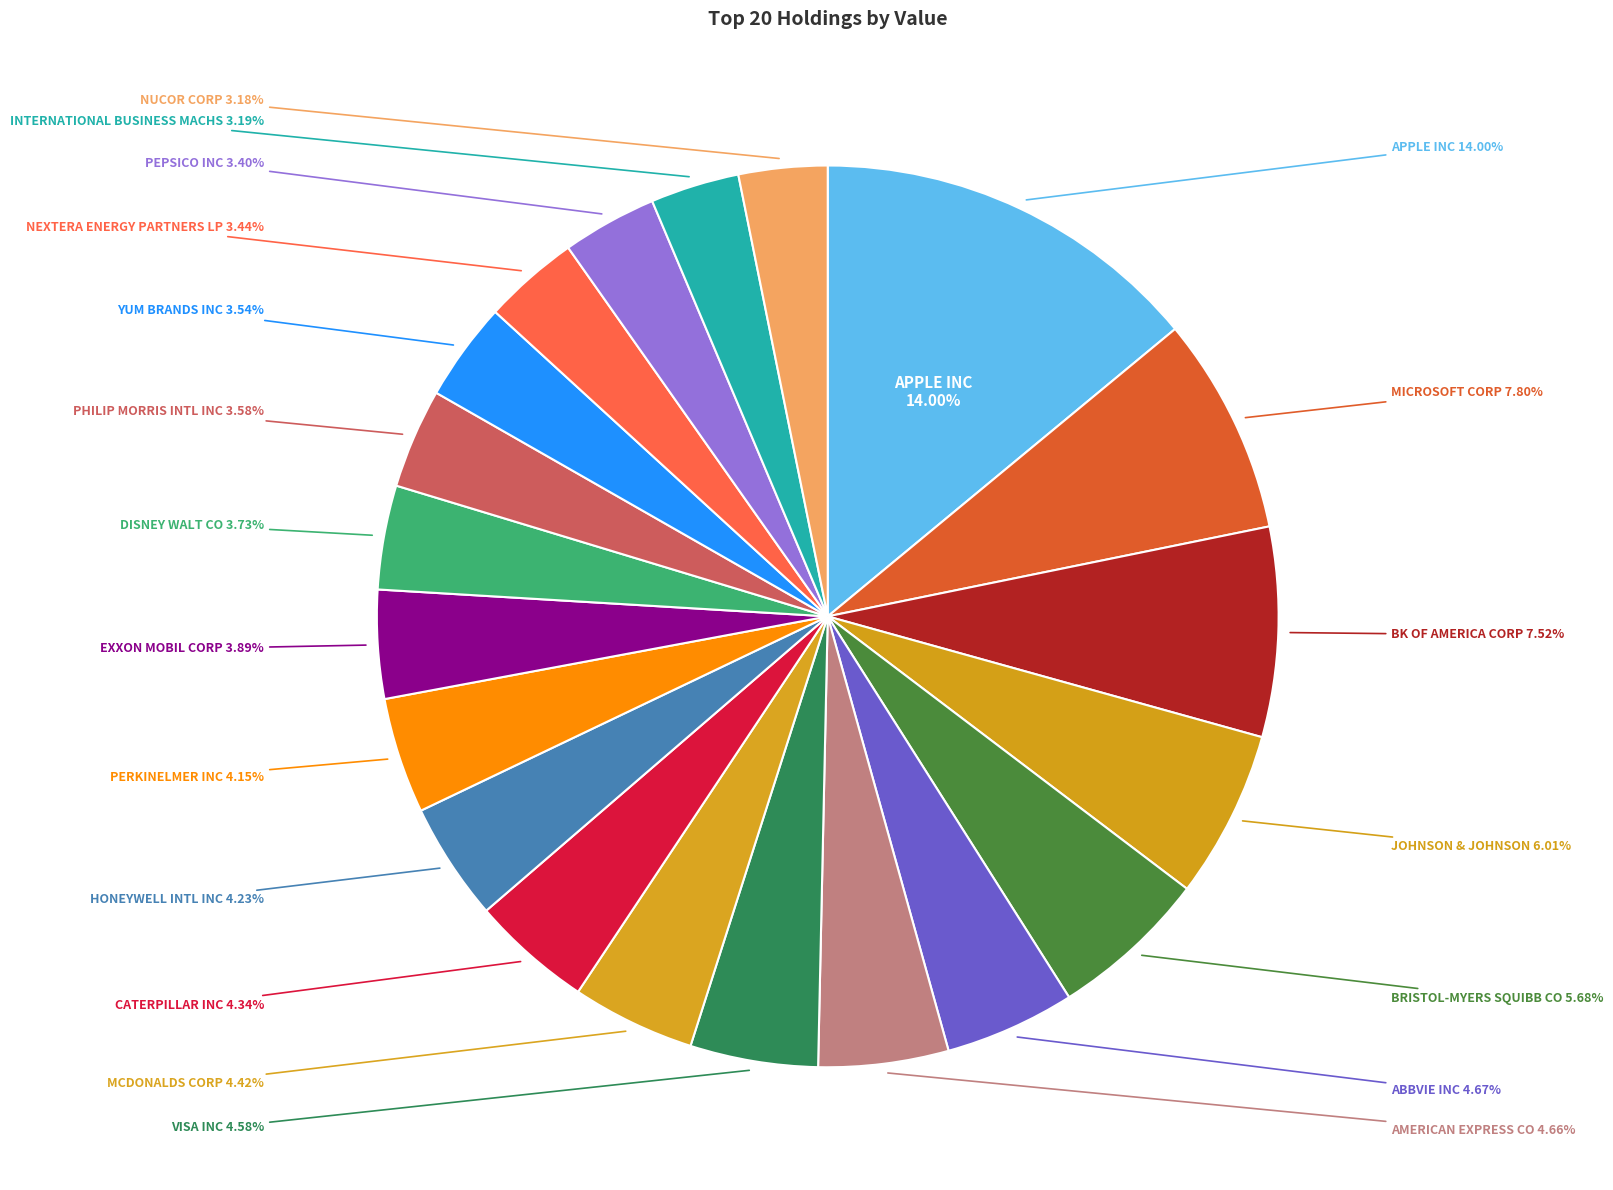

How much of the chart is everything except PHILIP MORRIS INTL INC?

96.4%